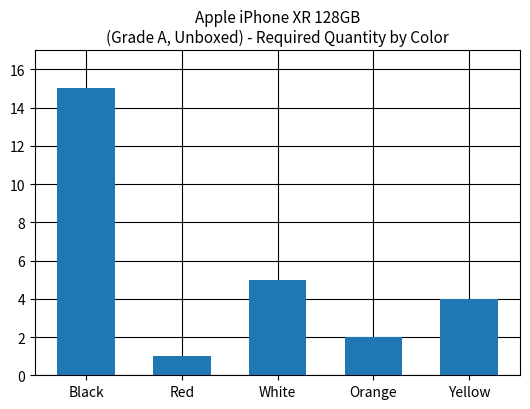

What is the sum of all values?

27